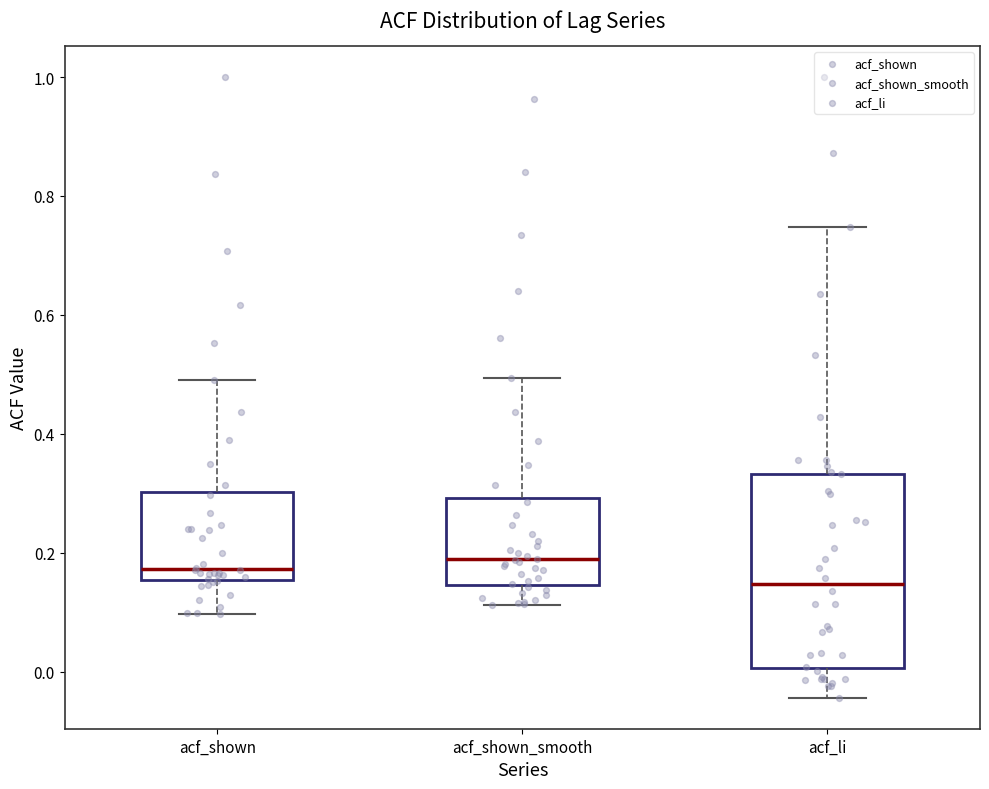

Reading left to right, transcribe this box plot: for each box, give where its median line is, the range the box spans, and where its two whiskers end, as read against the y-axis. The values are not printed on the chart, so give them approximately, as read against the axis.

acf_shown: median 0.18, box 0.16 to 0.30, whiskers 0.10 to 0.50
acf_shown_smooth: median 0.18, box 0.14 to 0.30, whiskers 0.12 to 0.50
acf_li: median 0.14, box 0.00 to 0.34, whiskers -0.04 to 0.74